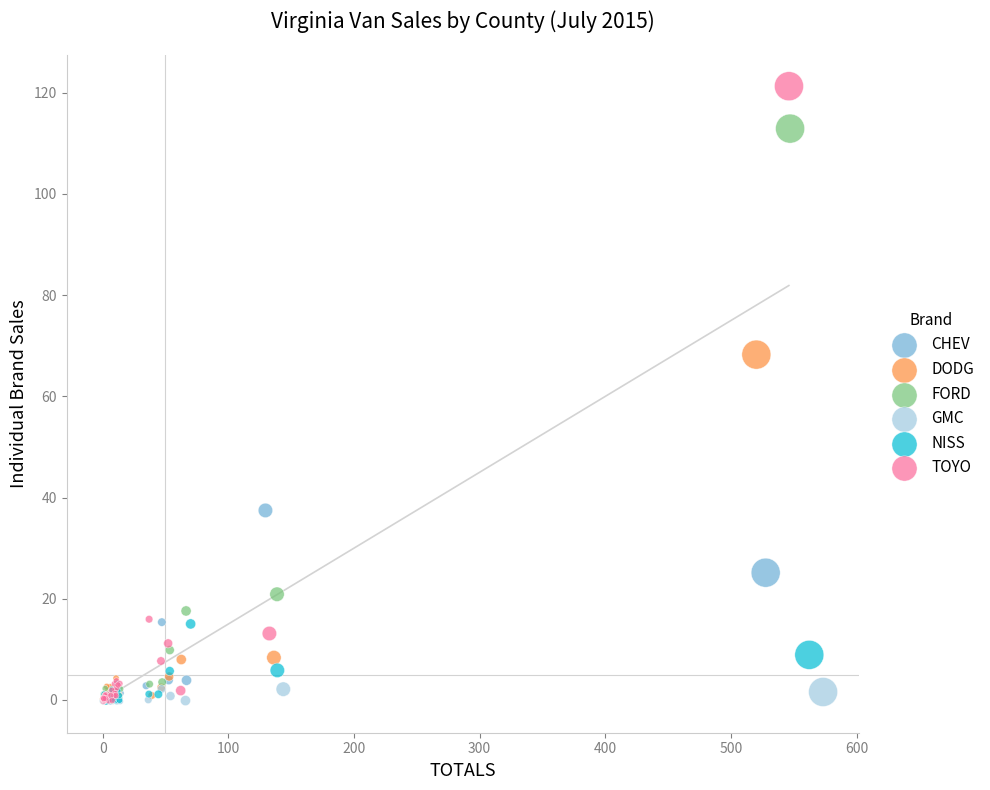

Which series has the largest Y range (max minus min)?

TOYO